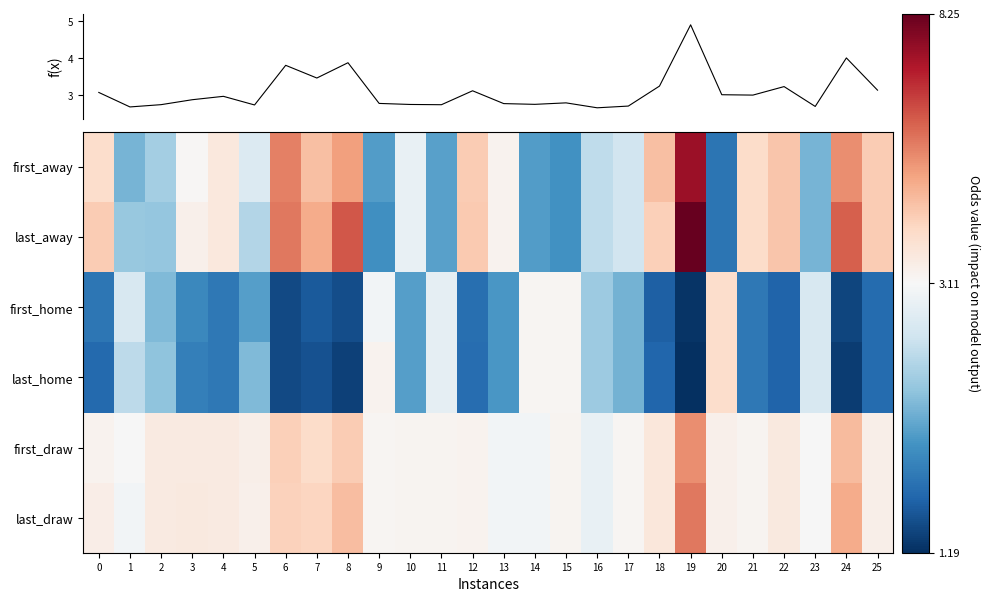

At how many categories does at least one series exceed 7?

1